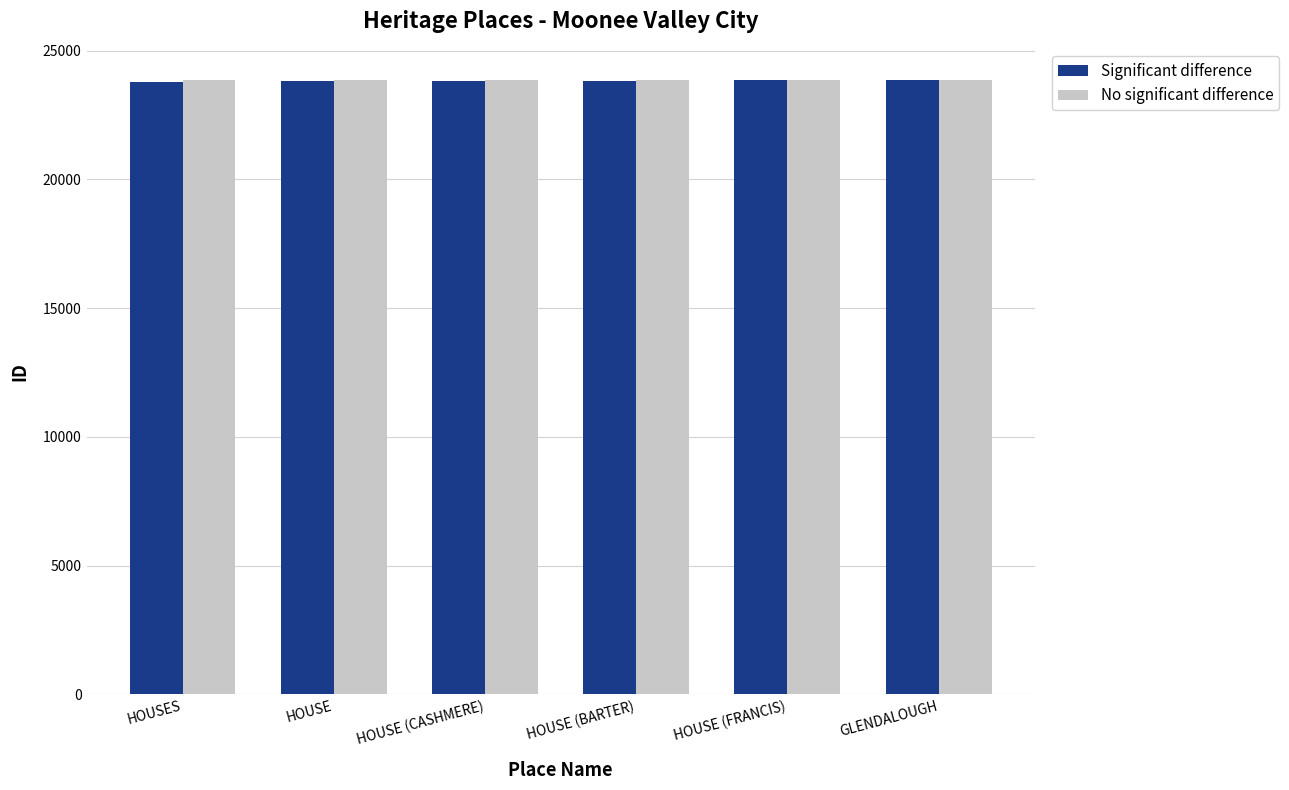

What is the difference between the maximum and minimum values in the No significant difference series?

21